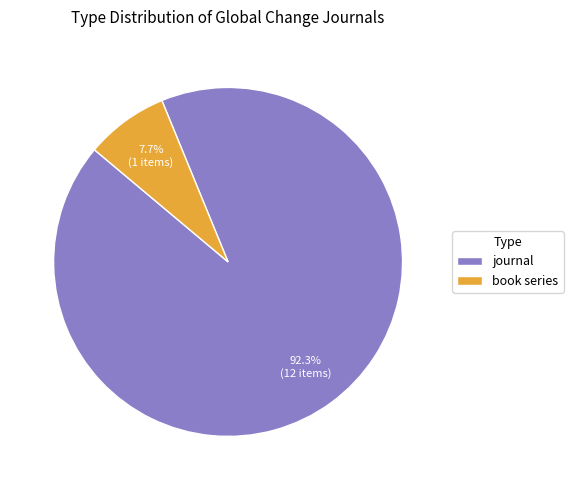

What is the majority slice?

journal